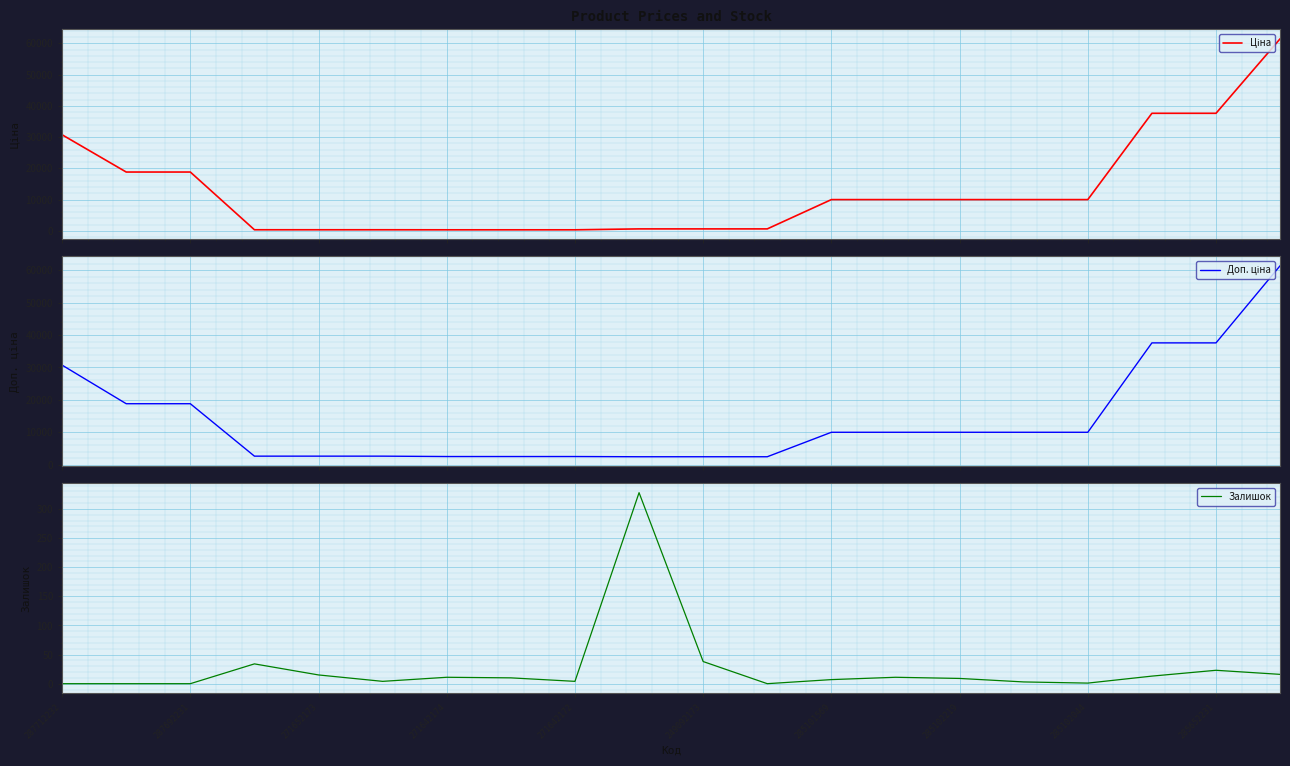

What is the average value of the Залишок series?

26